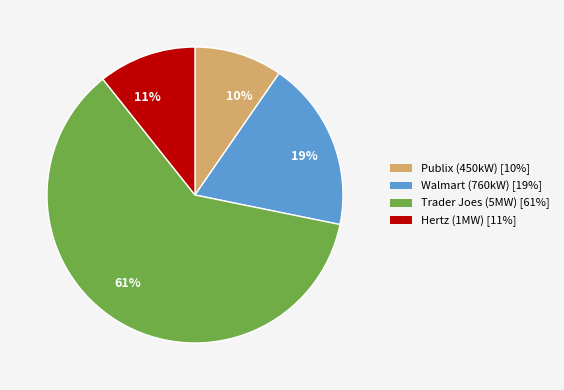

Do Trader Joes (5MW) and Hertz (1MW) together represent more than half of the pie?

Yes